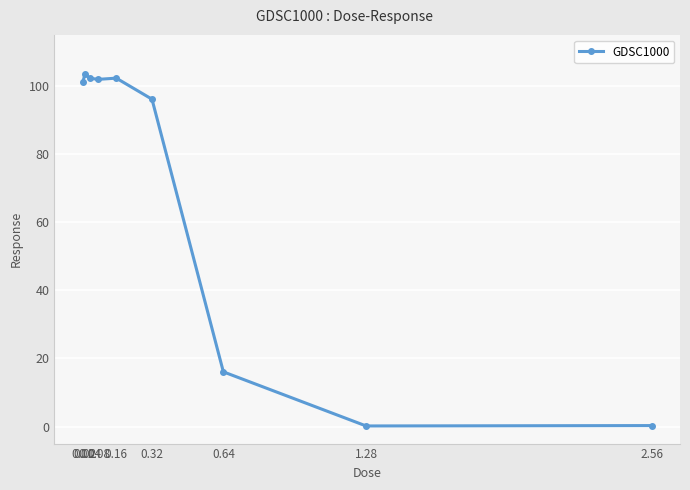

What is the average value?

69.3